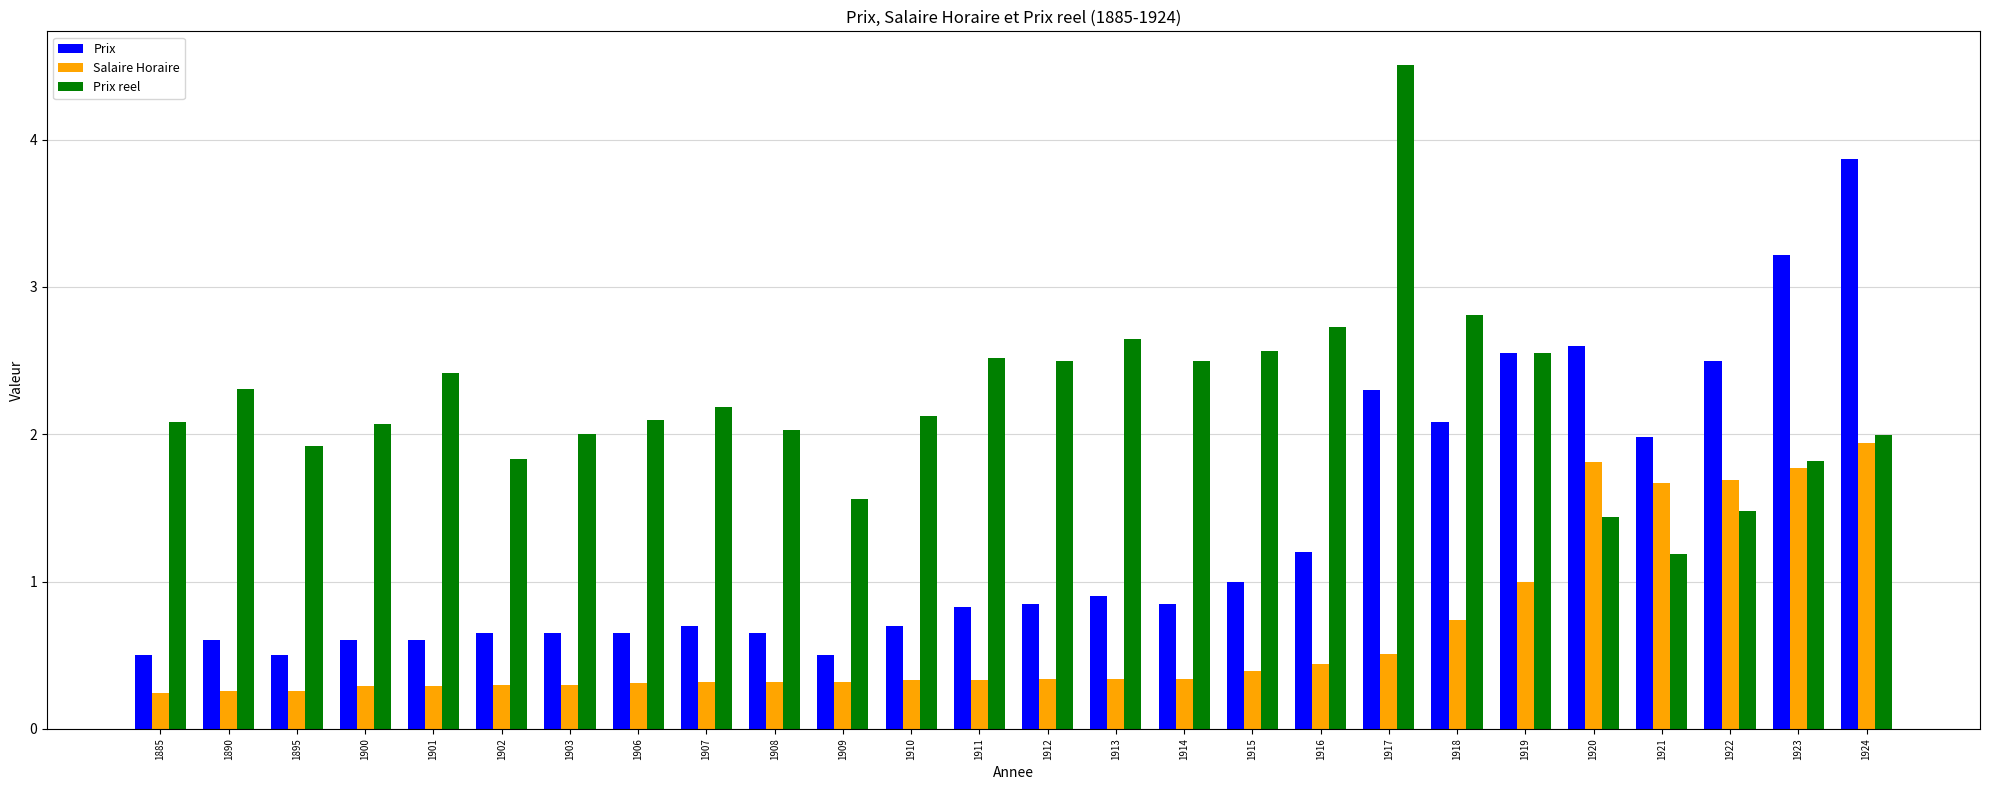

What is the sum of all Prix reel values?

57.9